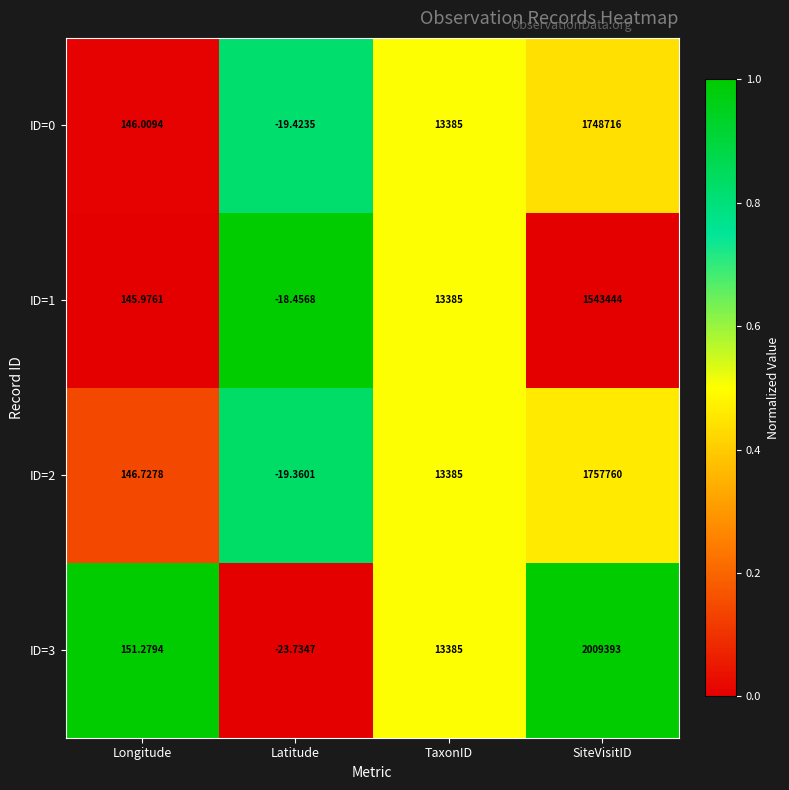

Is the value of ID=3 at TaxonID greater than the value of ID=0 at SiteVisitID?

No